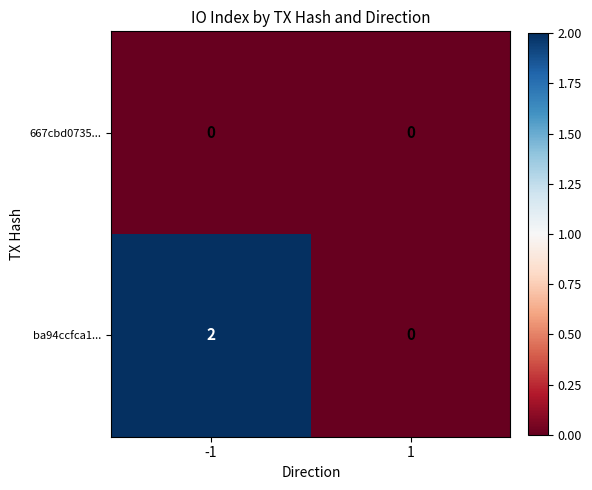

List the series in order of their peak value, lowest first.

667cbd0735..., ba94ccfca1...